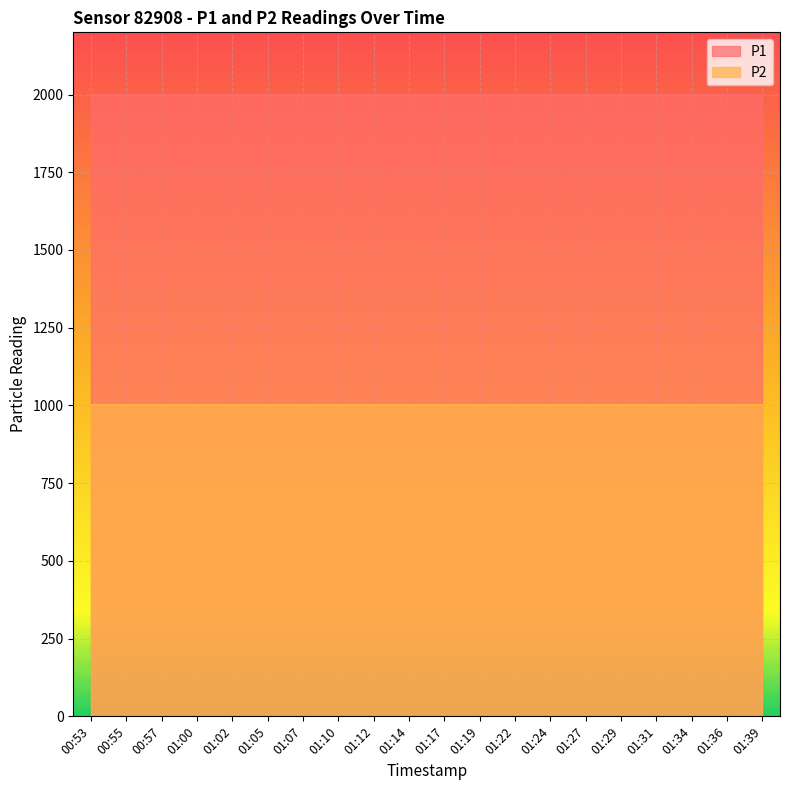

How many lines are shown in the chart?

2